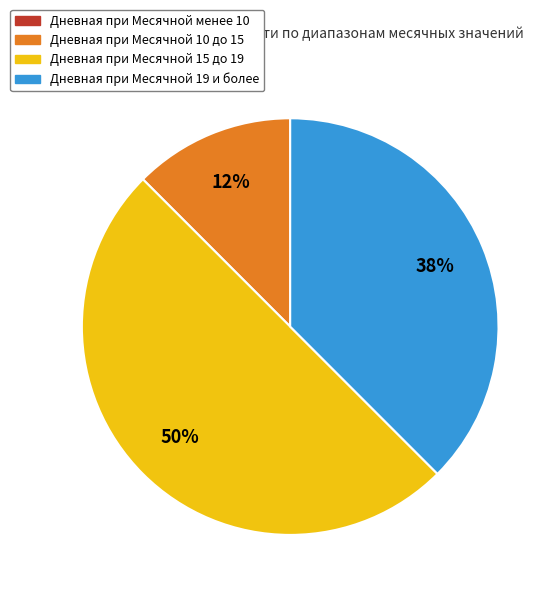

To the nearest percent, what is the difference between the largest and smallest slice percentages?

50%